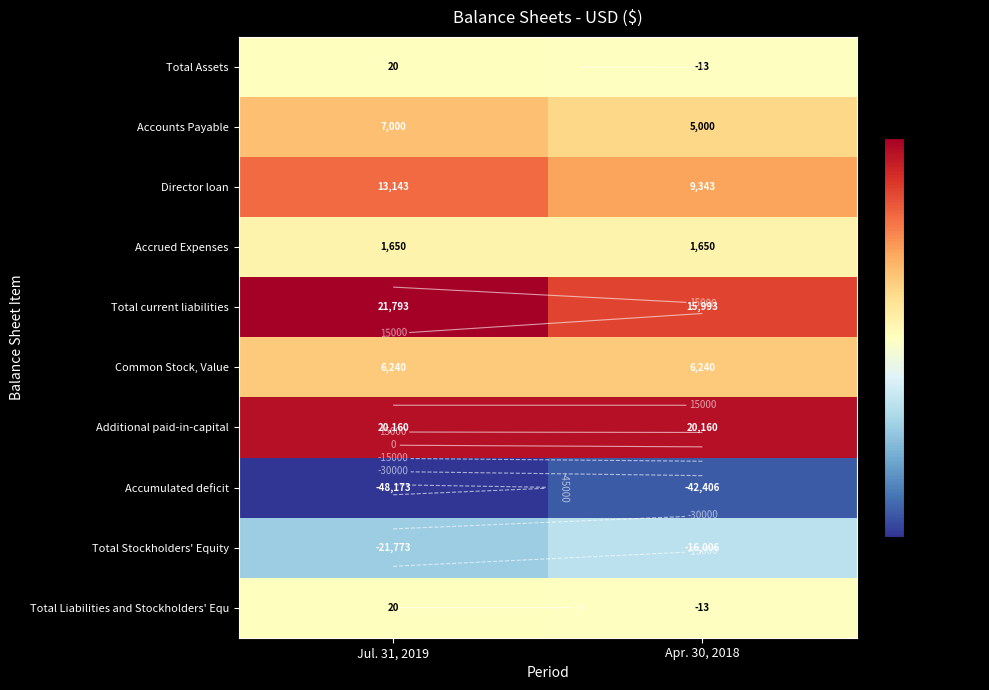

At how many categories does at least one series exceed -27953?

2